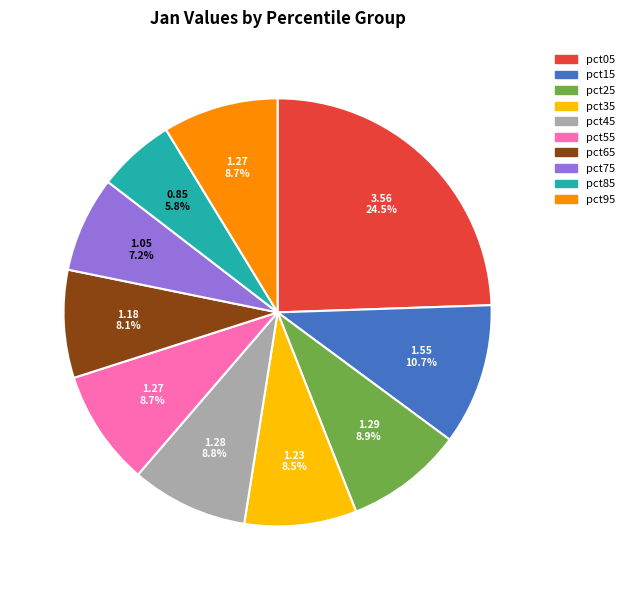

To the nearest percent, what is the difference between the largest and smallest slice percentages?

19%